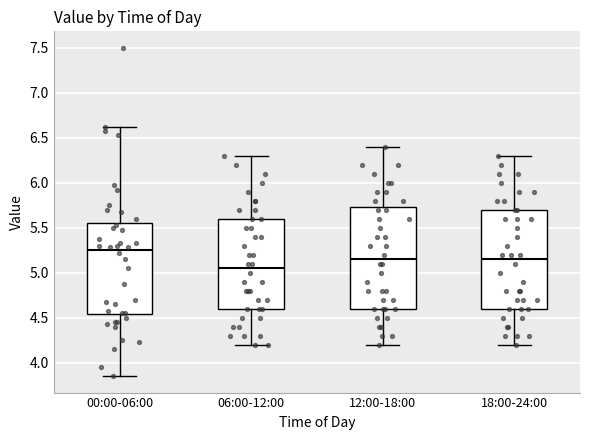

Reading left to right, read every box against the y-axis: the position of its median line, the range the box covers, and the ends of its whiskers. The values are not printed on the chart, so give them approximately, as read against the axis.

00:00-06:00: median 5.25, box 4.55 to 5.55, whiskers 3.85 to 6.60
06:00-12:00: median 5.05, box 4.60 to 5.60, whiskers 4.20 to 6.30
12:00-18:00: median 5.15, box 4.60 to 5.75, whiskers 4.20 to 6.40
18:00-24:00: median 5.15, box 4.60 to 5.70, whiskers 4.20 to 6.30